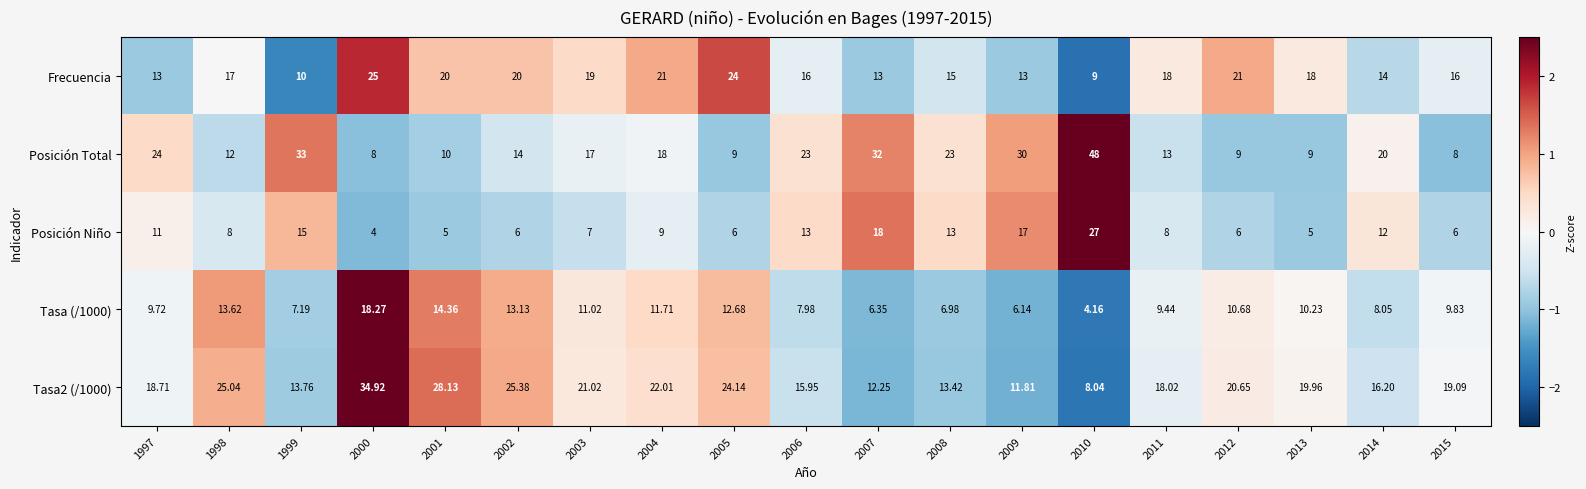

Is the value of Tasa2 (/1000) at 2009 greater than the value of Frecuencia at 2004?

No